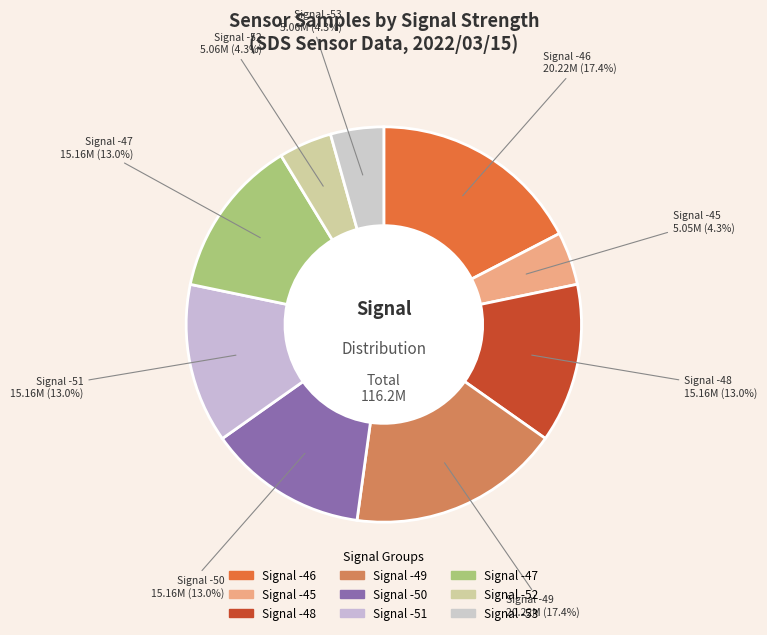

How many slices are in this pie chart?

9